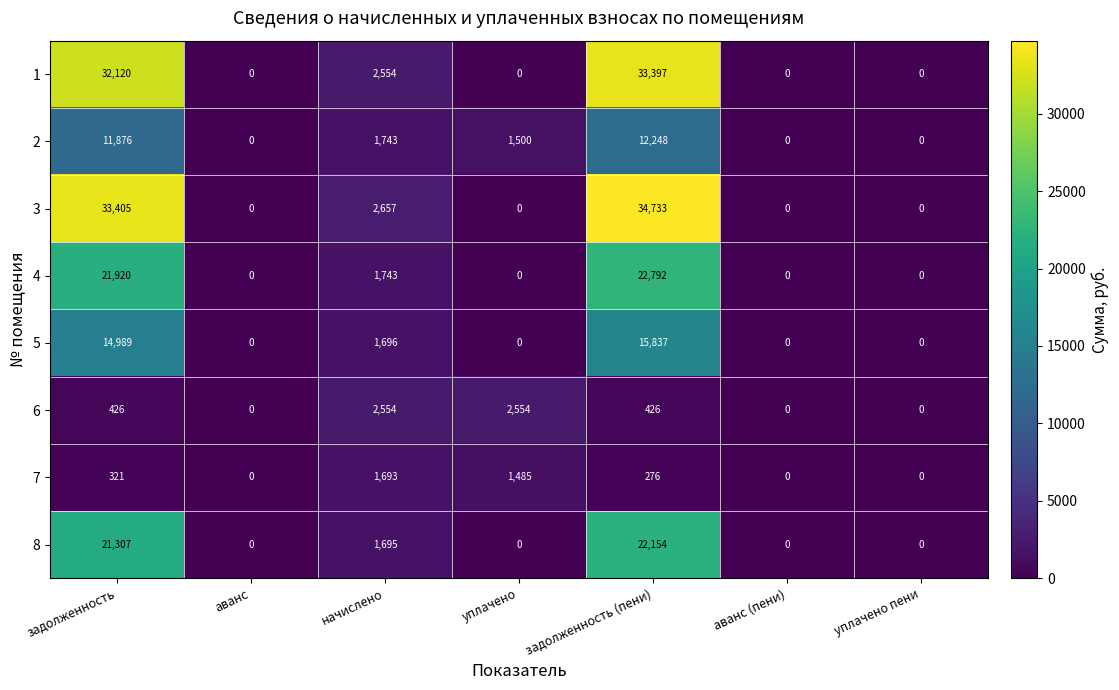

Count the number of categories in the chart.

7